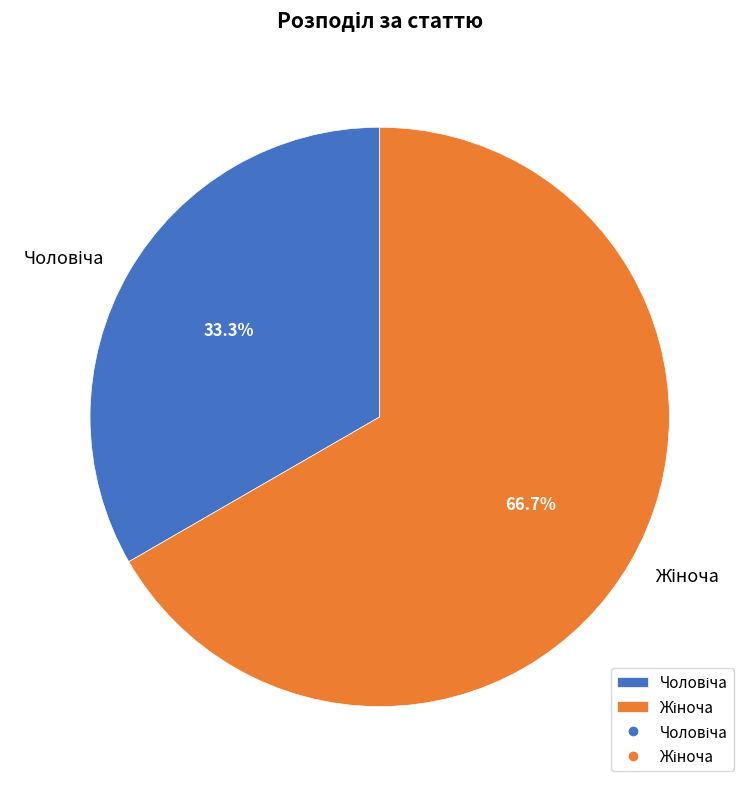

How many slices are in this pie chart?

2